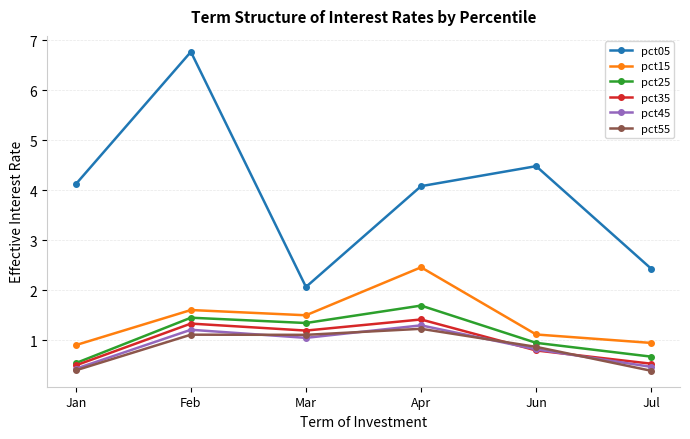

What is the smallest value displayed?

0.4